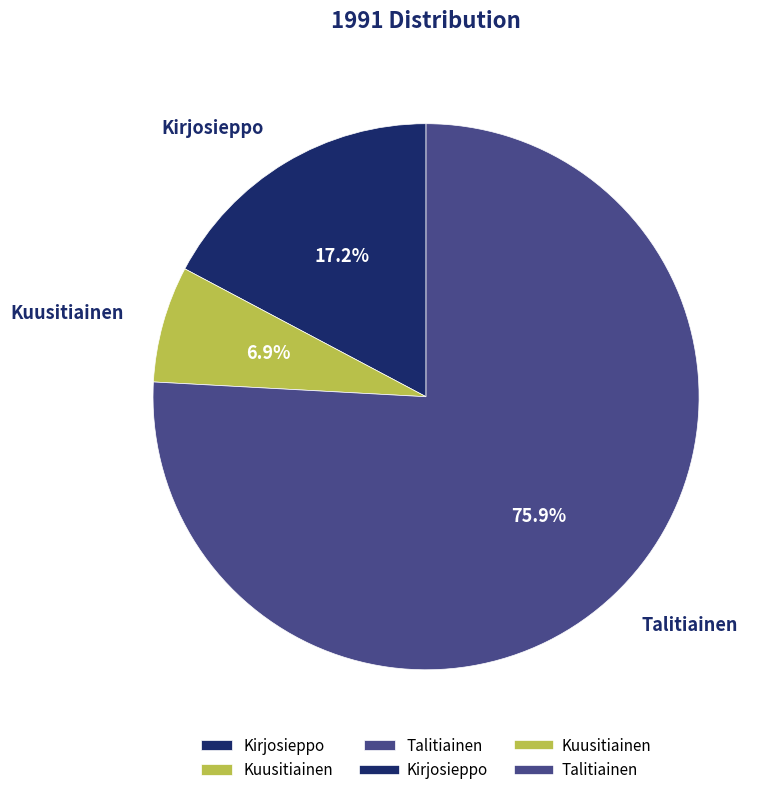

Which slice represents more than half of the pie?

Talitiainen